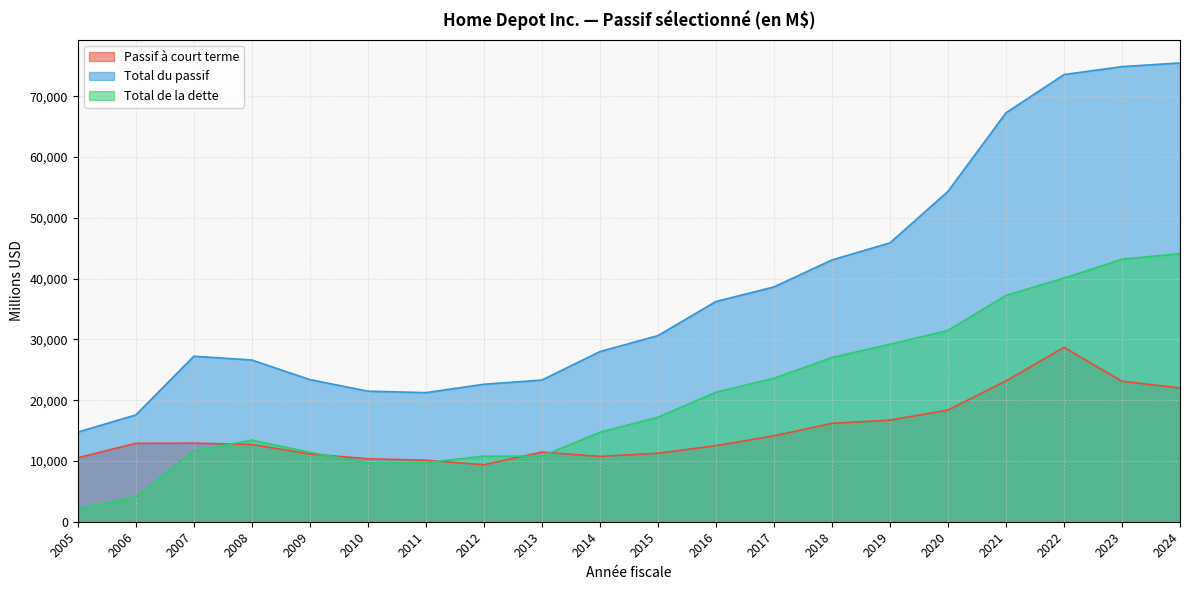

What is the total value across all series at 2006?

34559